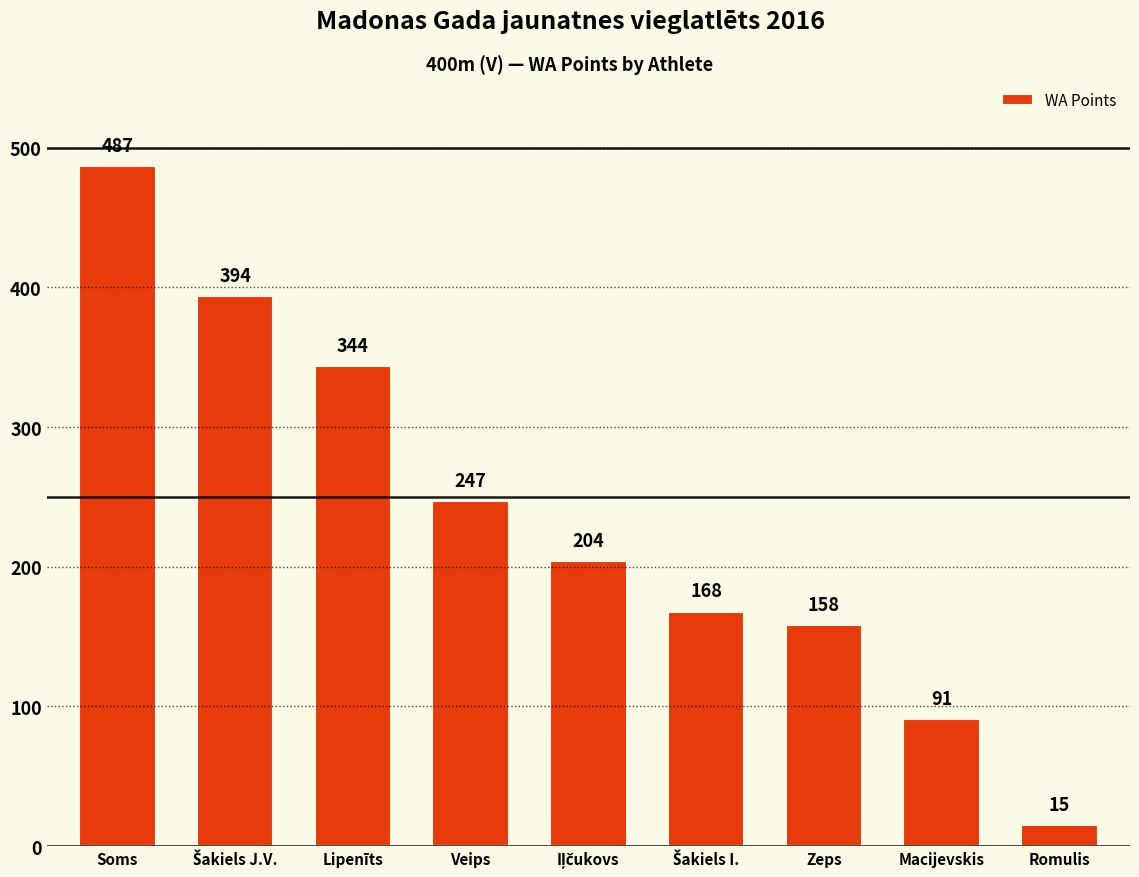

Count the number of categories in the chart.

9